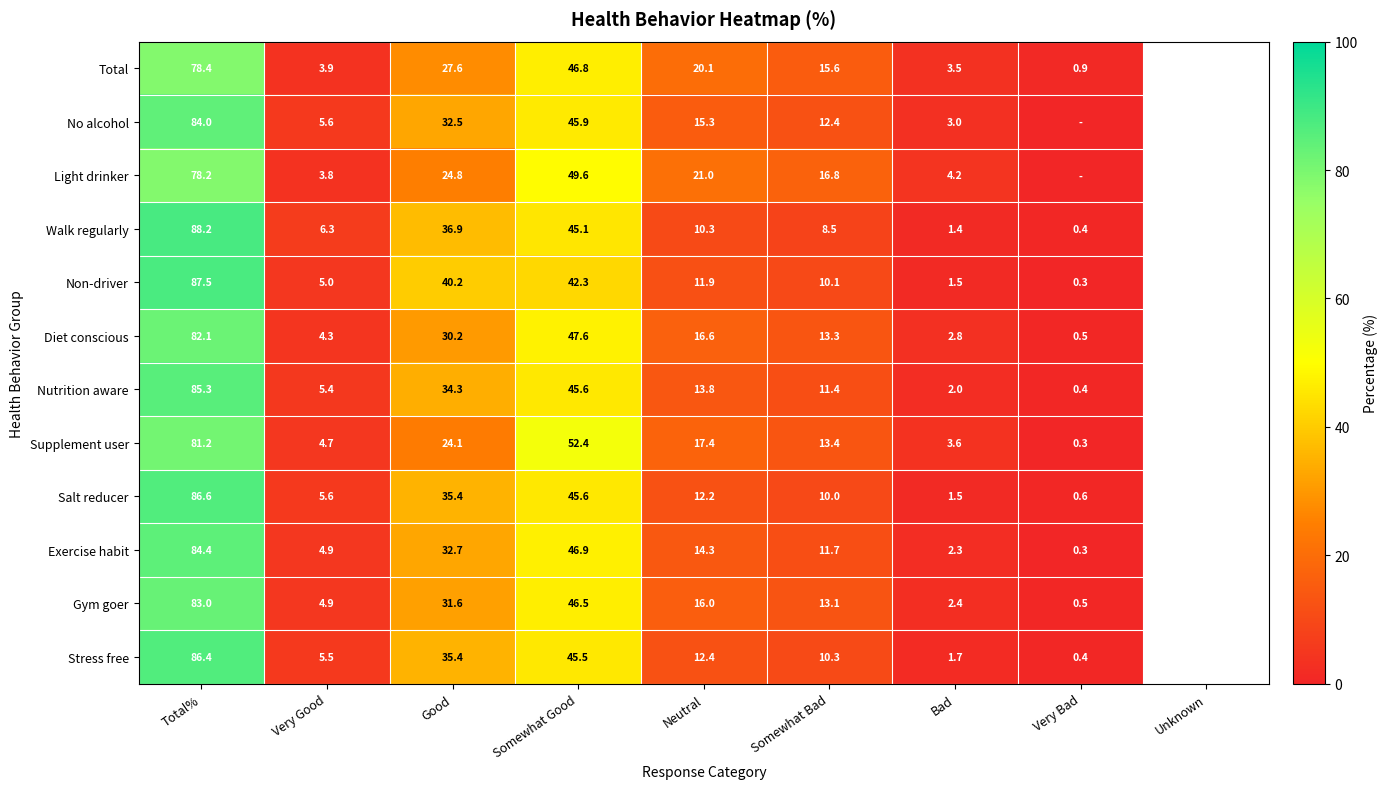

At which label is Nutrition aware closest to 42?

Somewhat Good